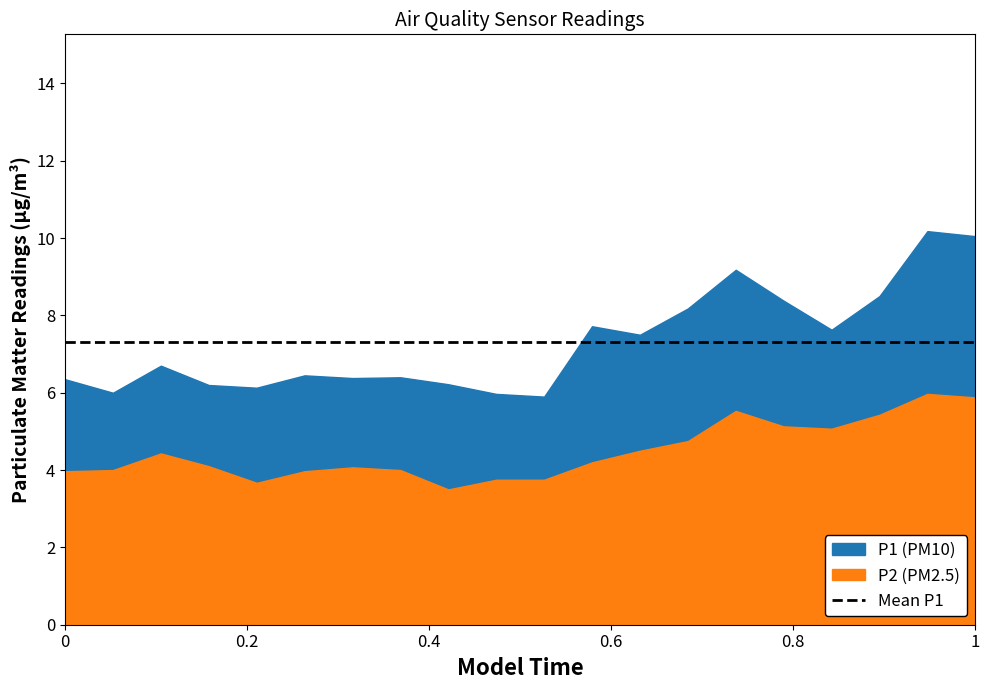

How many distinct data groups are displayed?

2